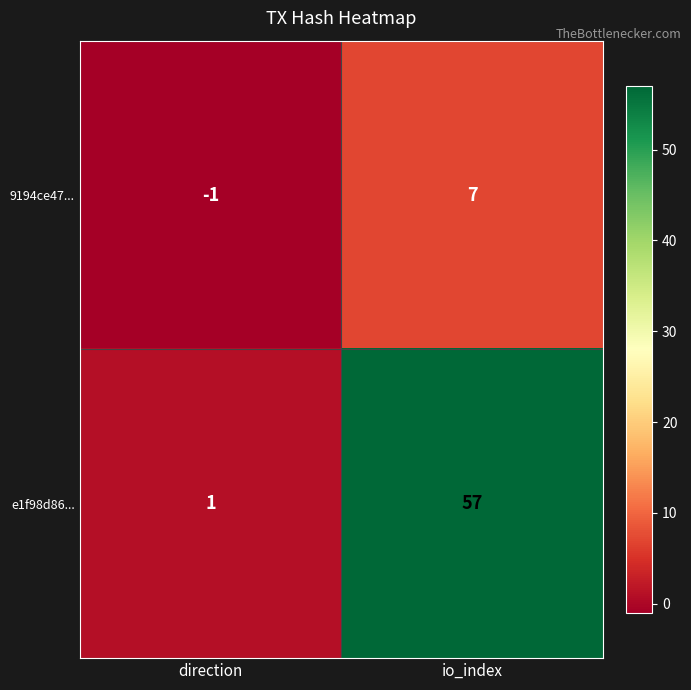

Which category has the highest value across all series?

io_index